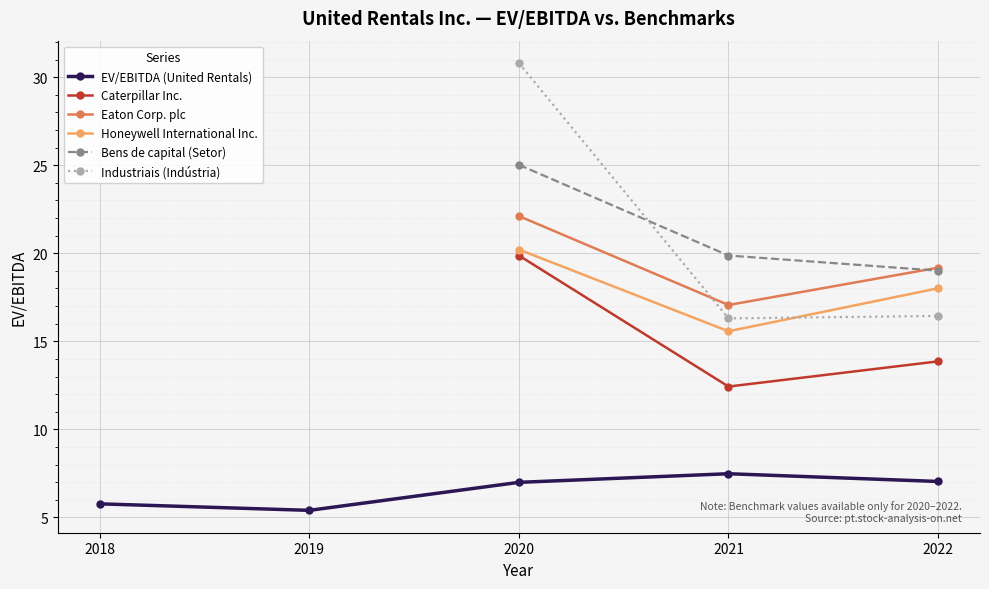

Where is Honeywell International Inc. nearest to the value 10?

2021-12-31